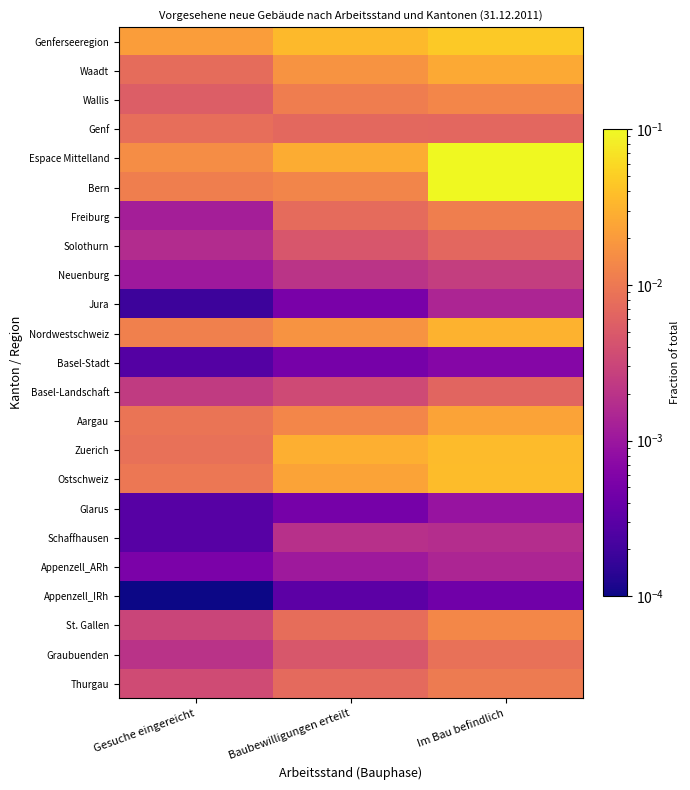

Which category has the lowest value across all series?

Gesuche eingereicht